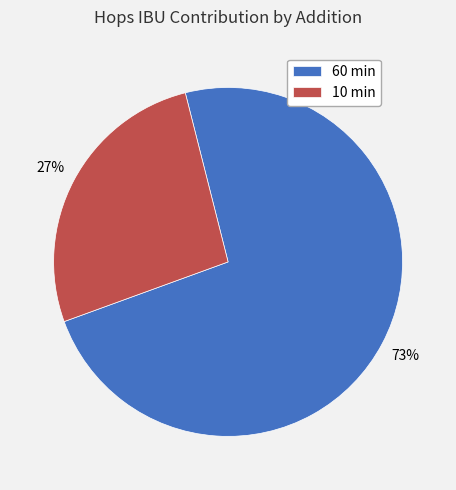

Is 60 min the majority of the pie?

Yes